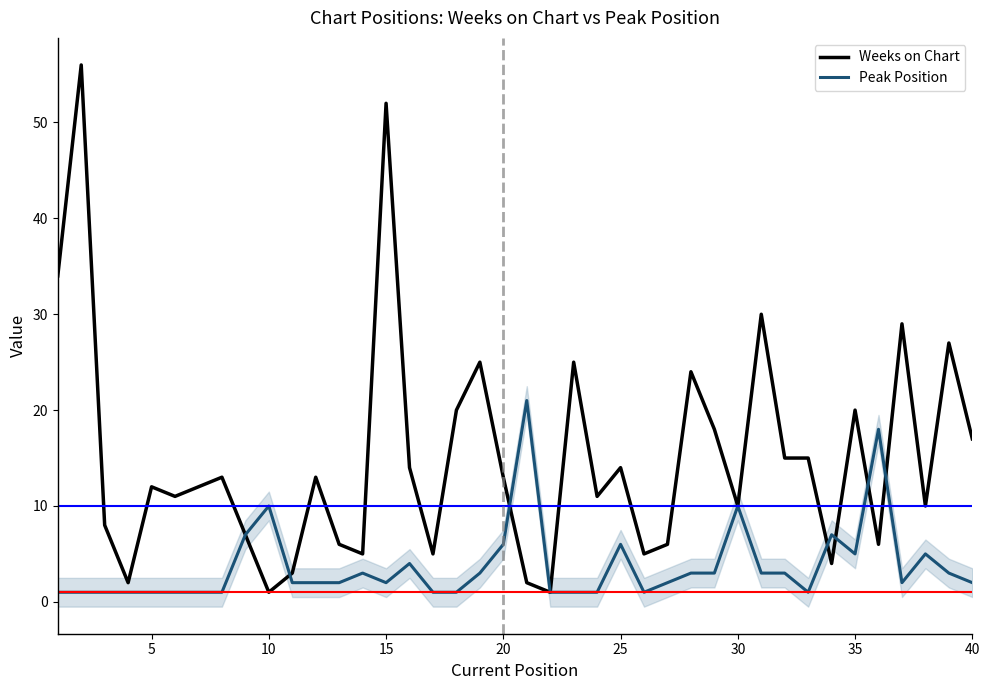

What are all the series names shown in the legend?

Weeks on Chart, Peak Position